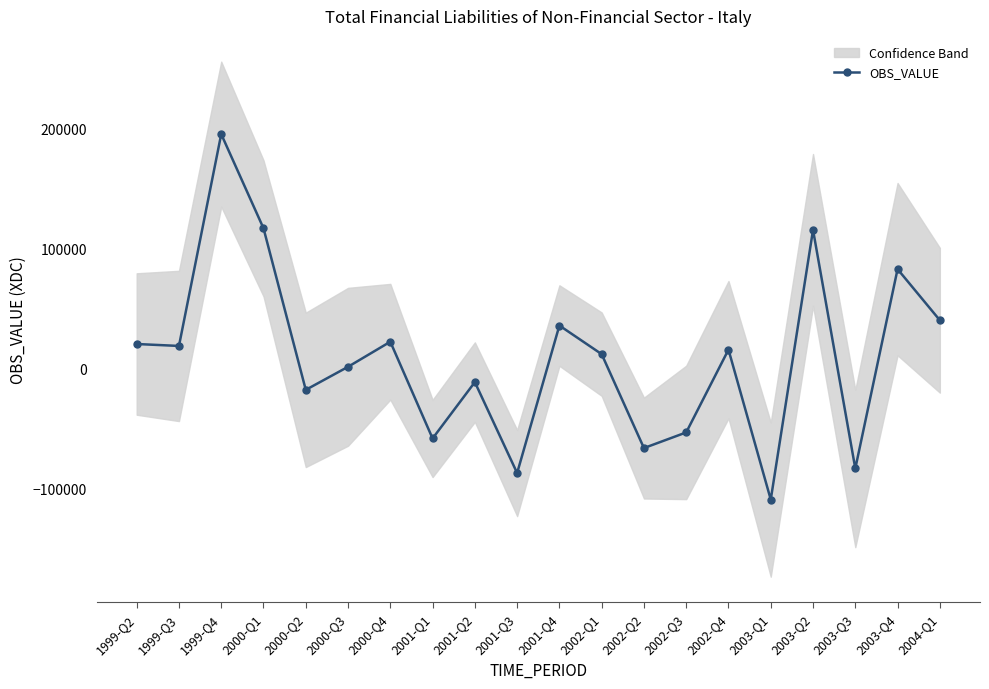

Does the chart display data point markers on the line(s)?

Yes